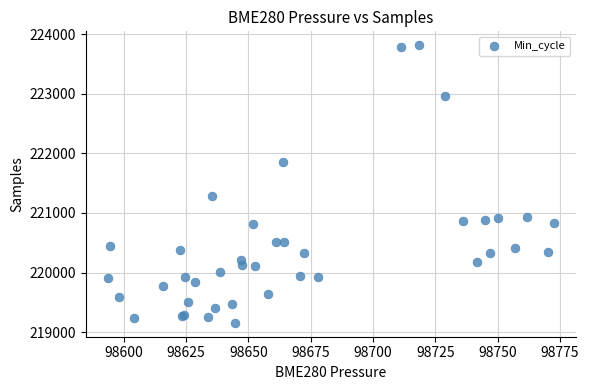

What Y value in the scatter plot is closest to 221484?

221285